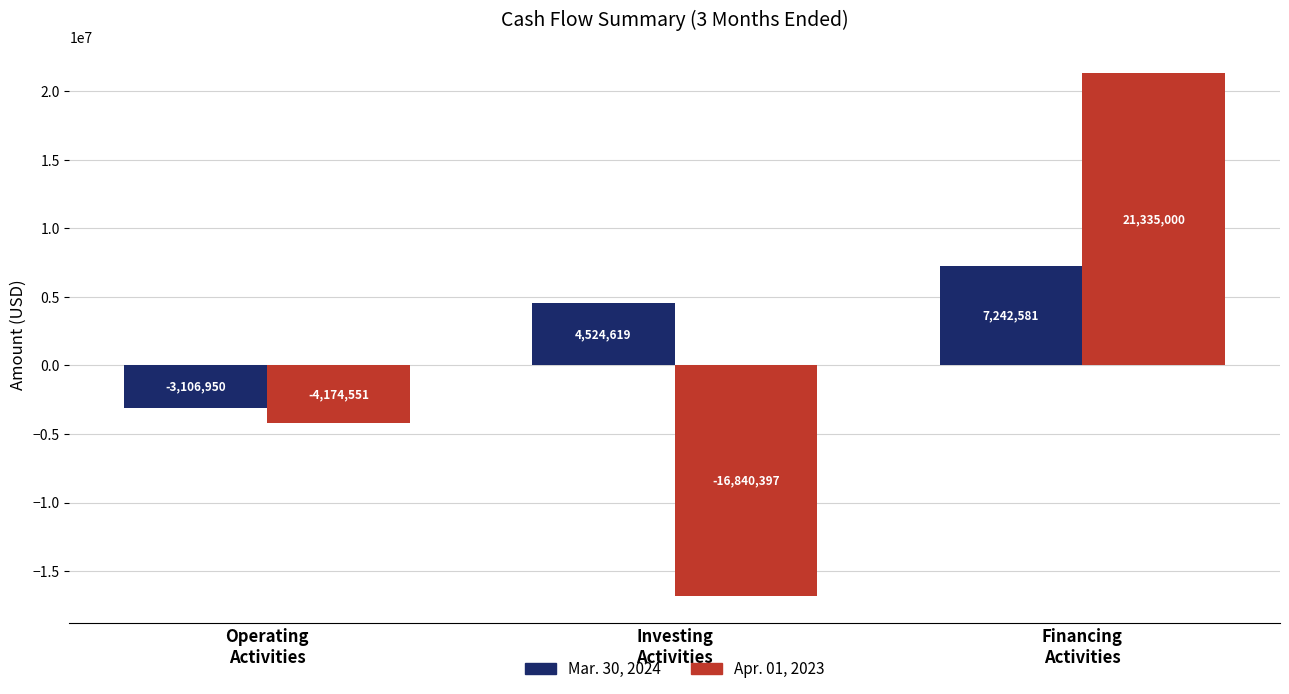

How many series are shown in this chart?

2